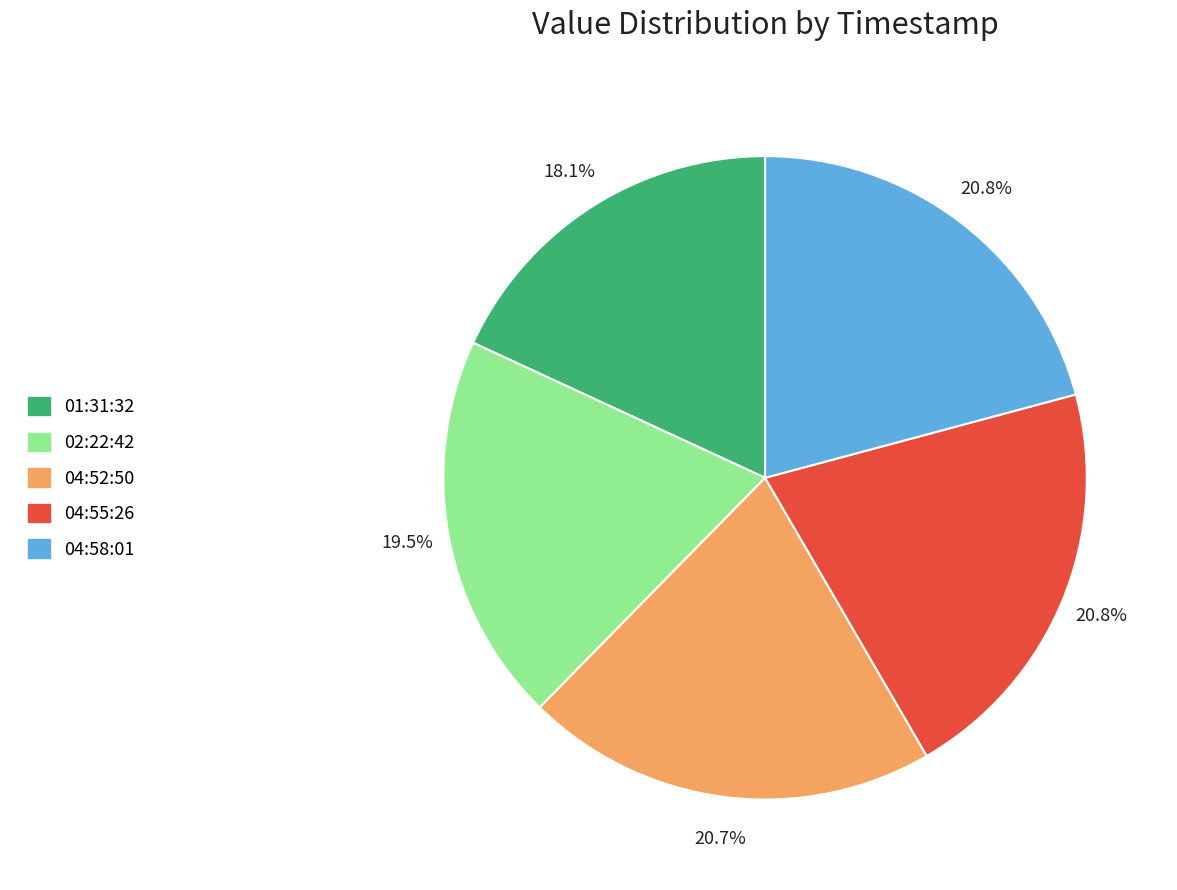

Which category has the smallest portion of the pie?

01:31:32